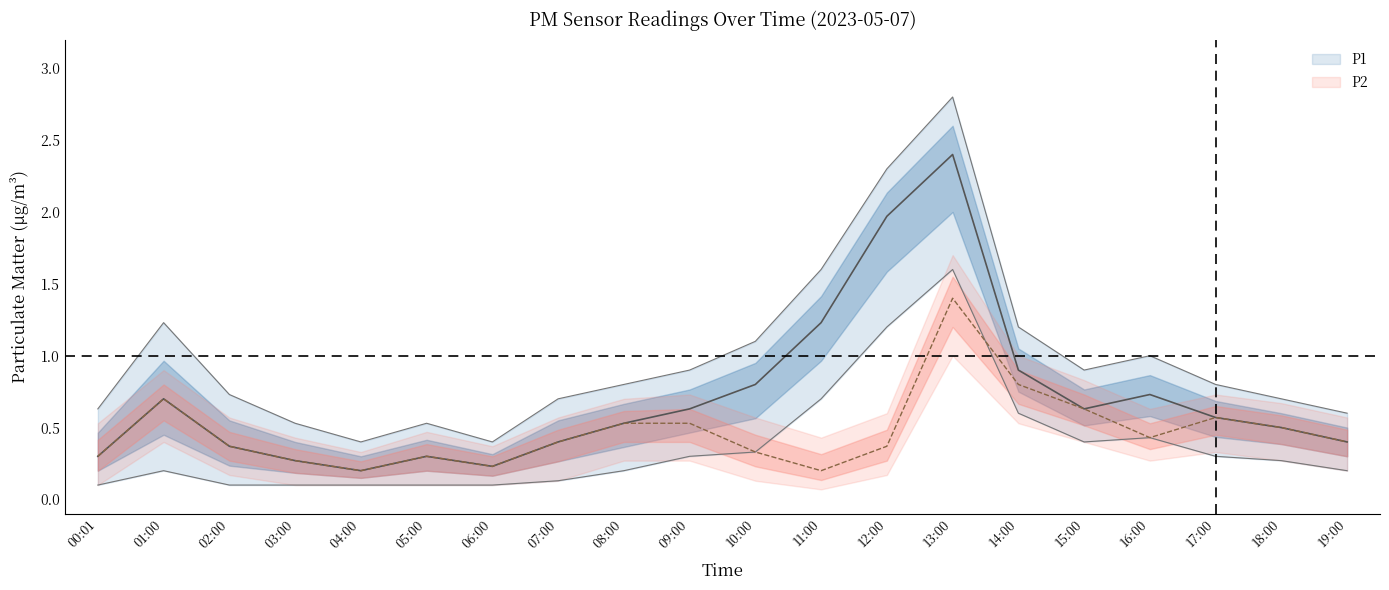

Reading left to right, extract all data points from this chart.

P1: 0.3	0.7	0.4	0.3	0.2	0.3	0.2	0.4	0.5	0.6	0.8	1.2	2.0	2.4	0.9	0.6	0.7	0.6	0.5	0.4
P1_upper: 0.6	1.2	0.7	0.5	0.4	0.5	0.4	0.7	0.8	0.9	1.1	1.6	2.3	2.8	1.2	0.9	1.0	0.8	0.7	0.6
P1_lower: 0.1	0.2	0.1	0.1	0.1	0.1	0.1	0.1	0.2	0.3	0.3	0.7	1.2	1.6	0.6	0.4	0.4	0.3	0.3	0.2
P2: 0.3	0.7	0.4	0.3	0.2	0.3	0.2	0.4	0.5	0.5	0.3	0.2	0.4	1.4	0.8	0.6	0.4	0.6	0.5	0.4